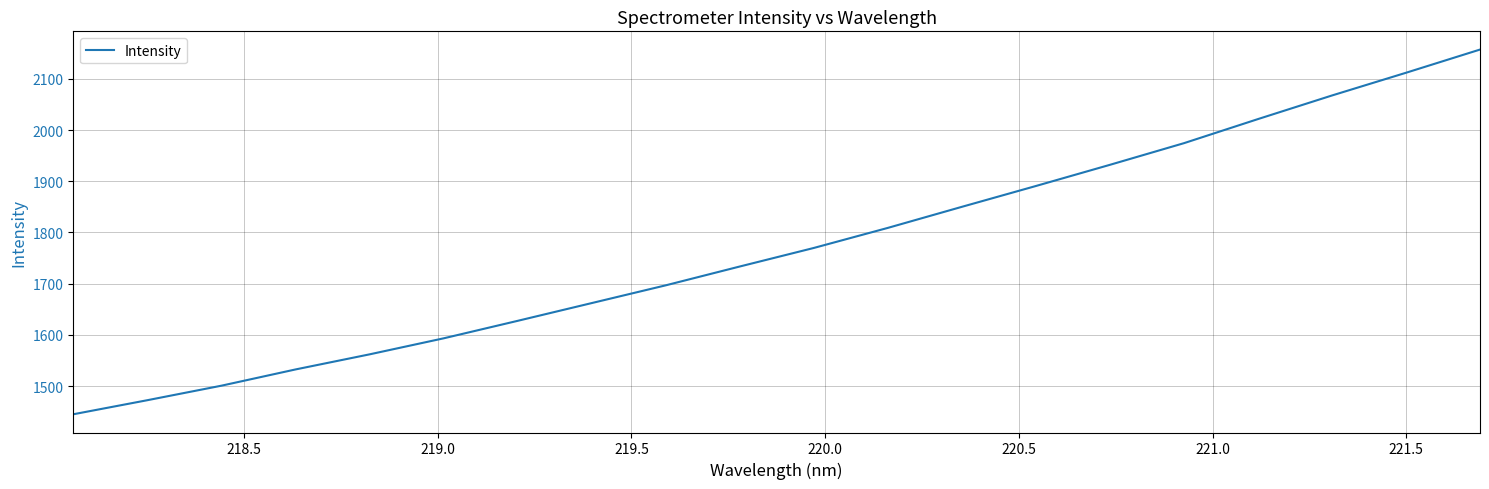

Reading left to right, extract all data points from this chart.

1445.0	1472.4	1500.8	1532.5	1562.0	1593.3	1627.5	1662.2	1696.8	1733.6	1769.8	1809.0	1850.2	1890.9	1932.2	1974.5	2021.5	2067.6	2111.9	2157.2